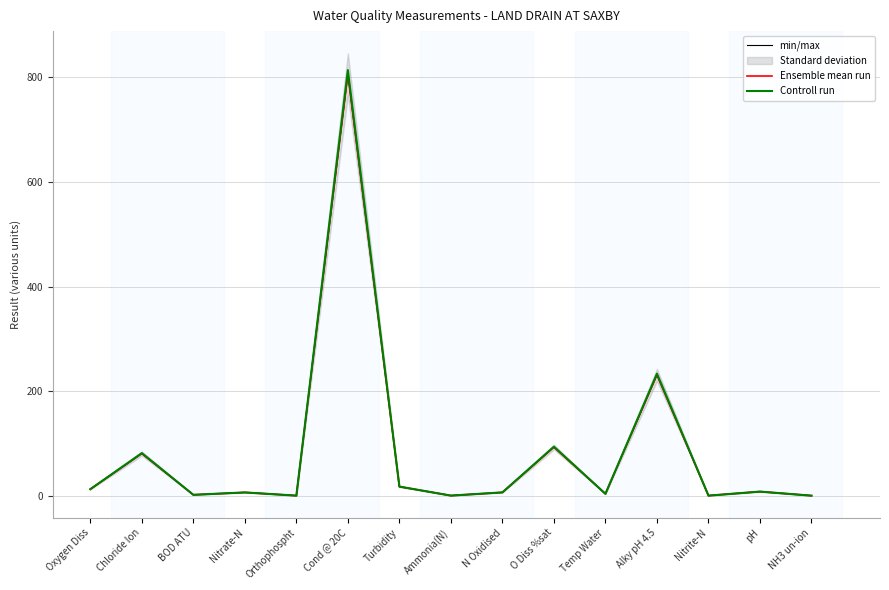

Rank the series by their maximum value, from highest to lowest.

Controll run, min/max, Ensemble mean run